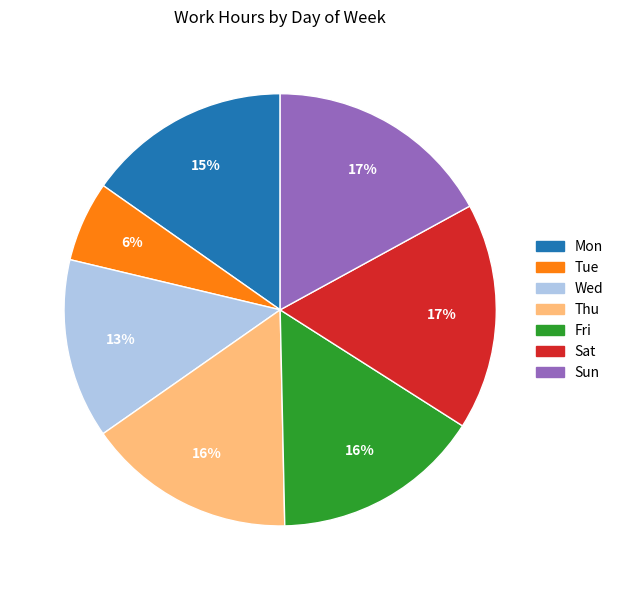

Do Thu and Sat together represent more than half of the pie?

No